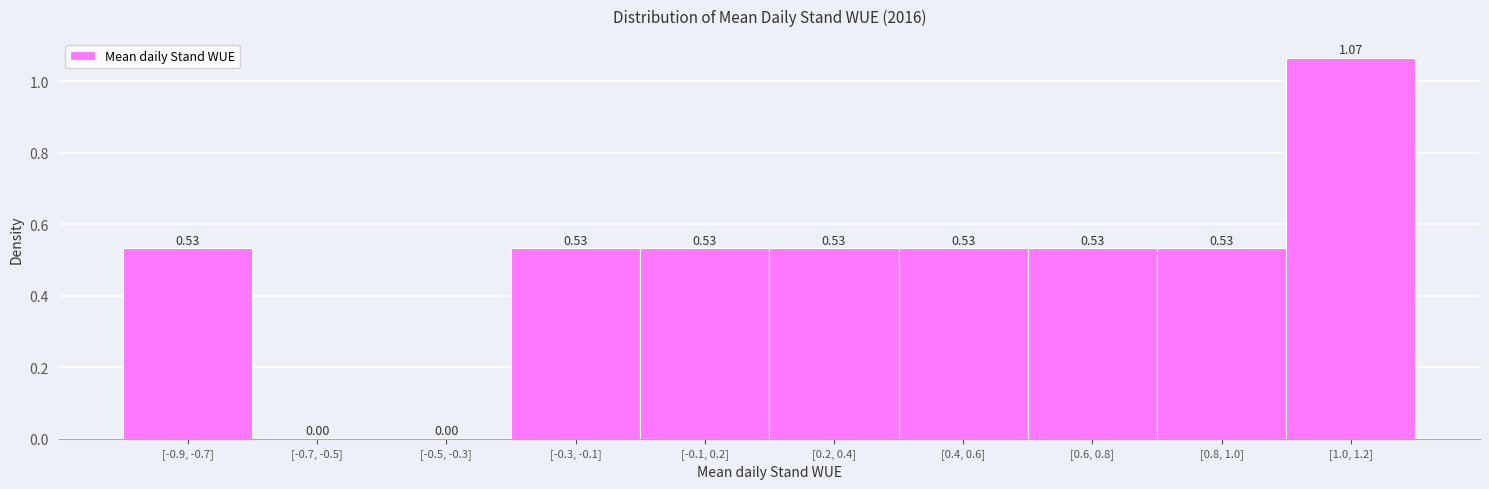

What is the sum of all values?

4.8